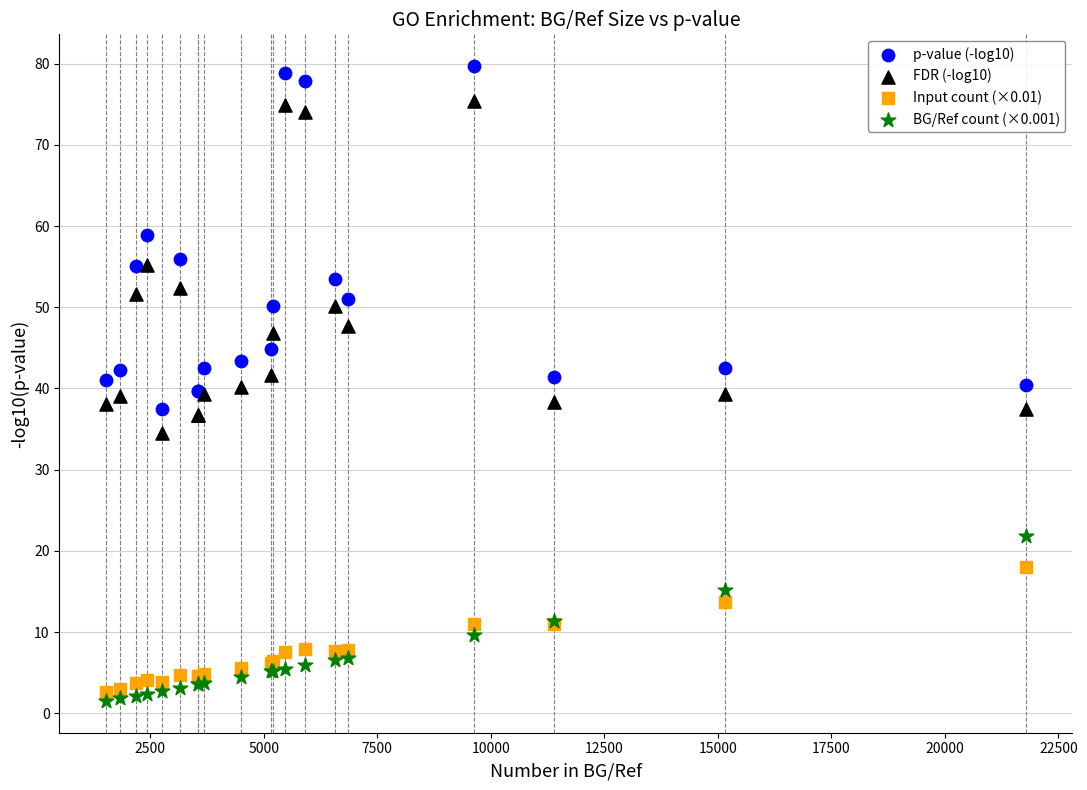

Which series has the largest Y range (max minus min)?

p-value (-log10)